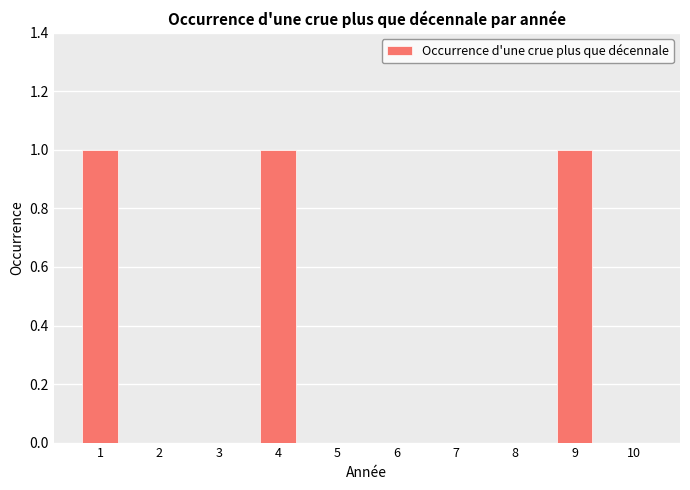

Between 7 and 1, which is larger?

1